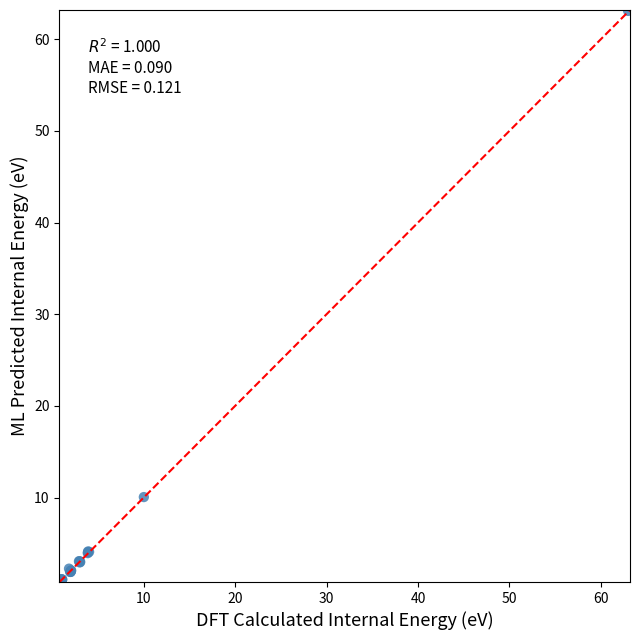

What Y value in the scatter plot is closest to 31?

10.1